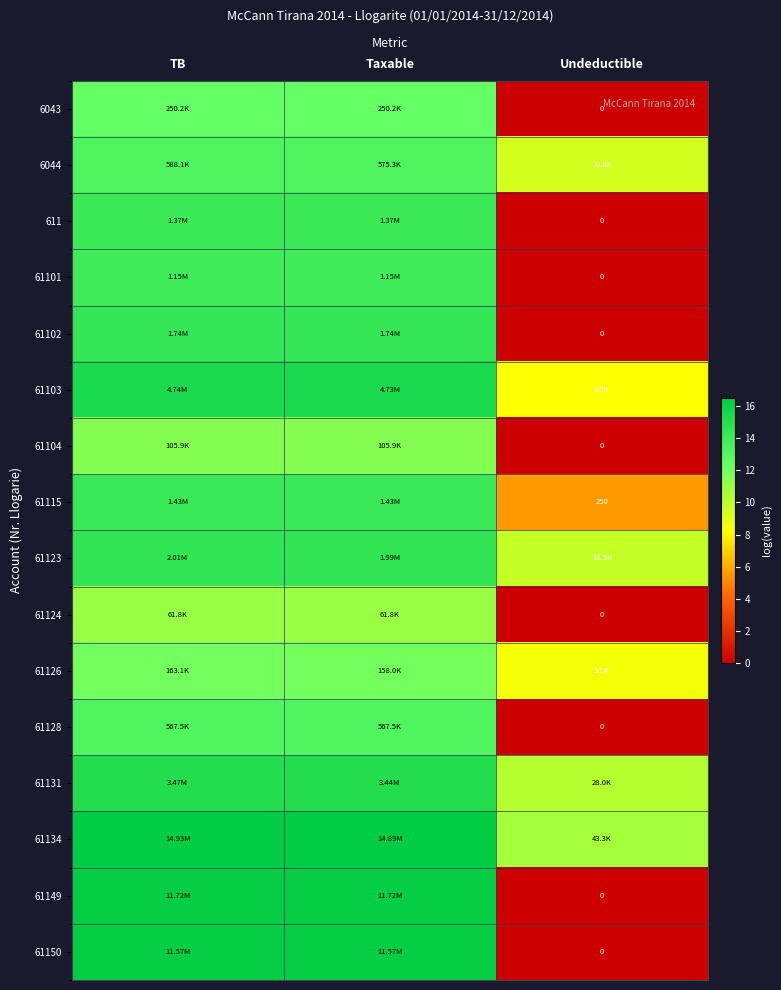

At which category does the chart reach its peak across all series?

TB